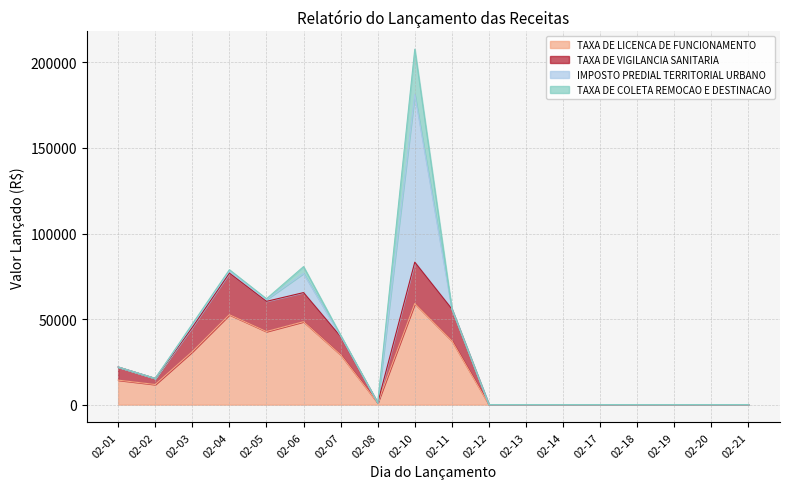

What is the highest value of the TAXA DE LICENCA DE FUNCIONAMENTO series?

59089.6